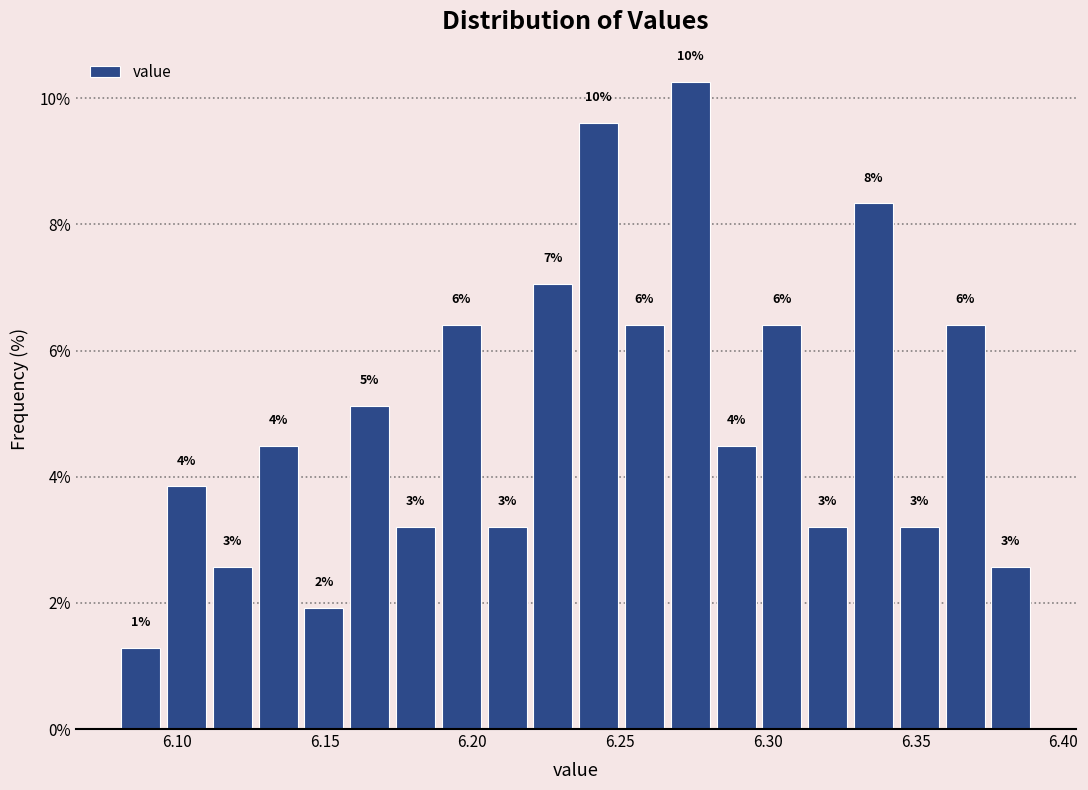

Read against the x-axis, roughly where is the centre of the tallest bar?

6.275